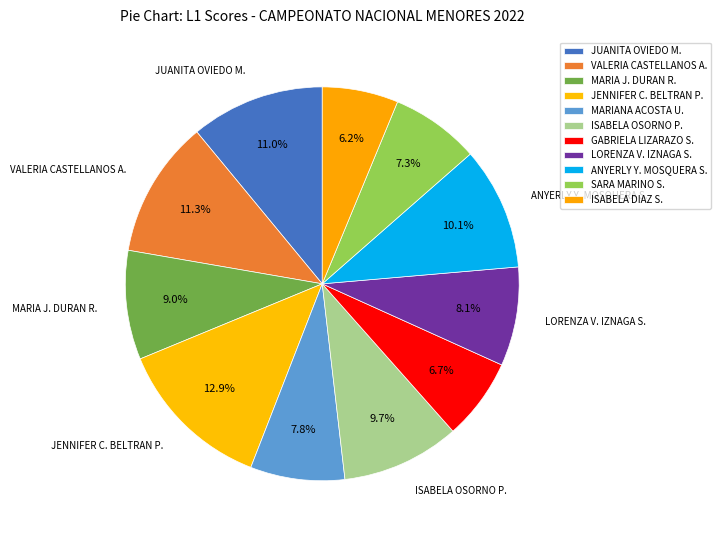

The JUANITA OVIEDO M. slice represents 23% of the pie. True or false?

False